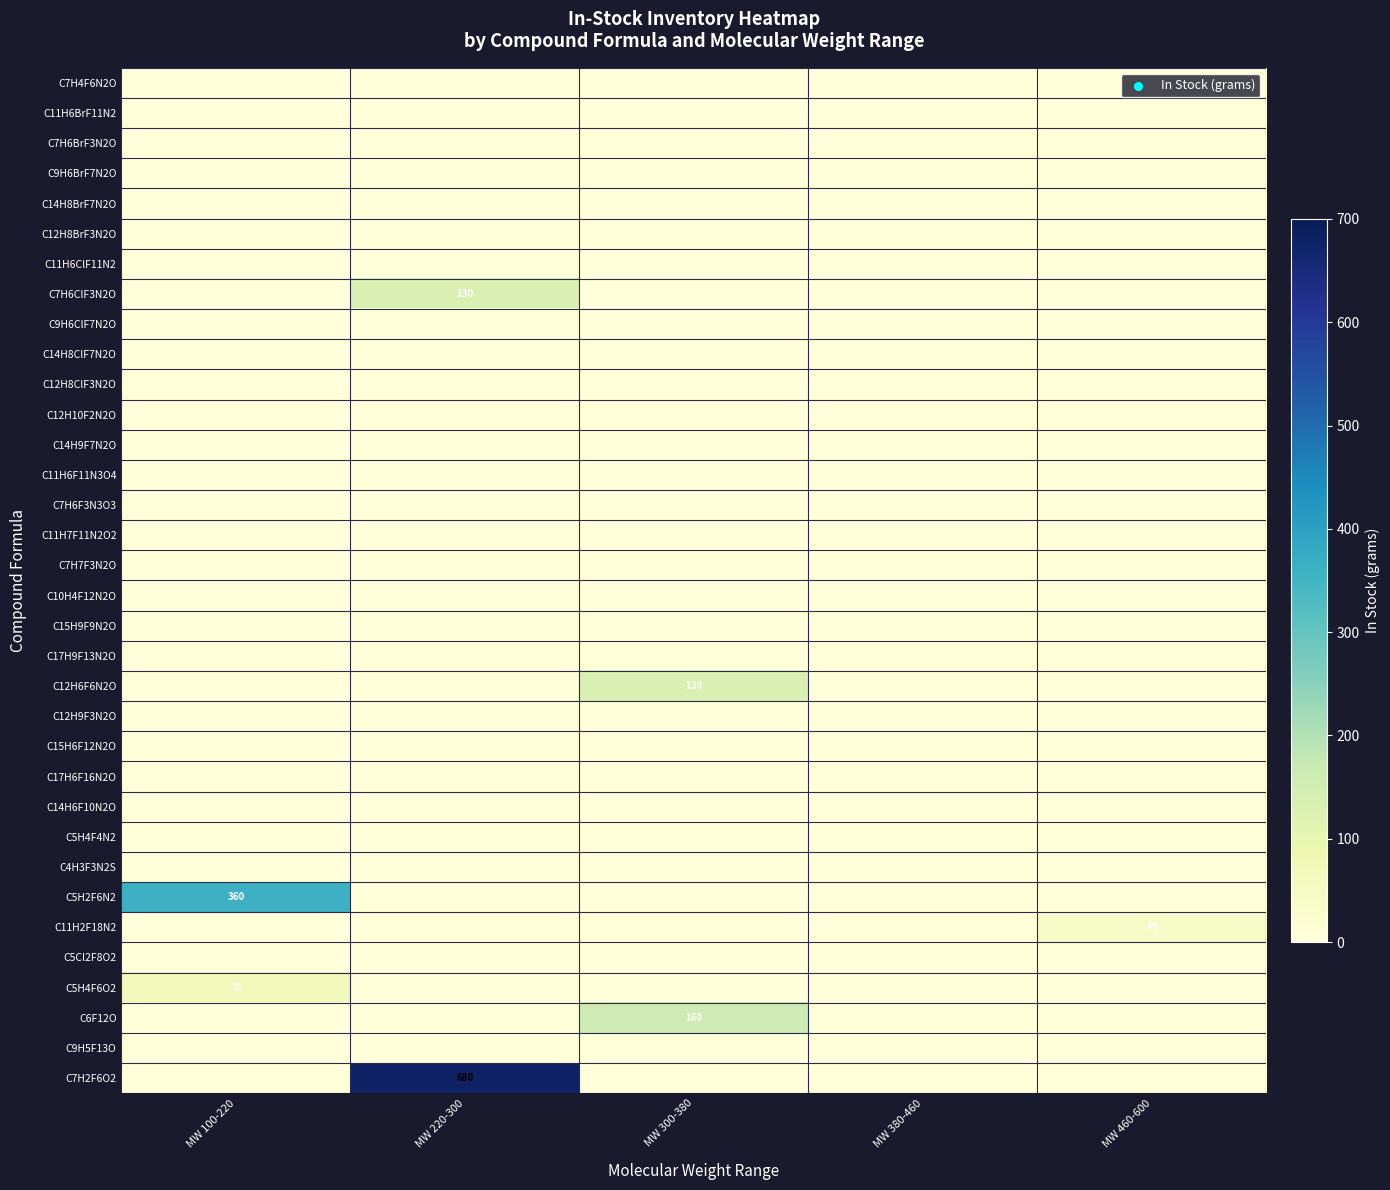

The C7H2F6O2 series shows 680 at MW 220-300. True or false?

True